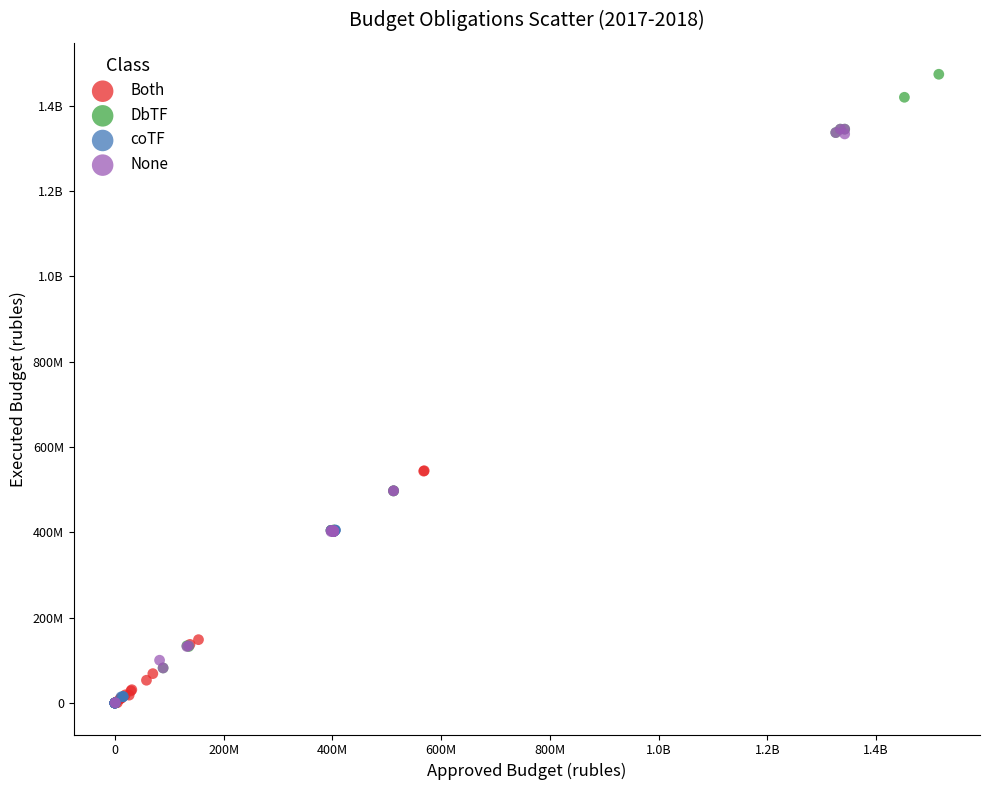

What are all the series names shown in the legend?

Both, DbTF, coTF, None